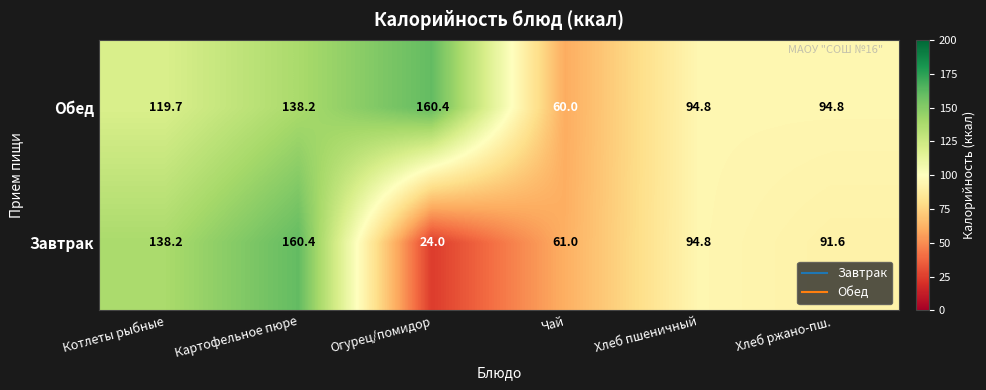

How many series are shown in this chart?

2